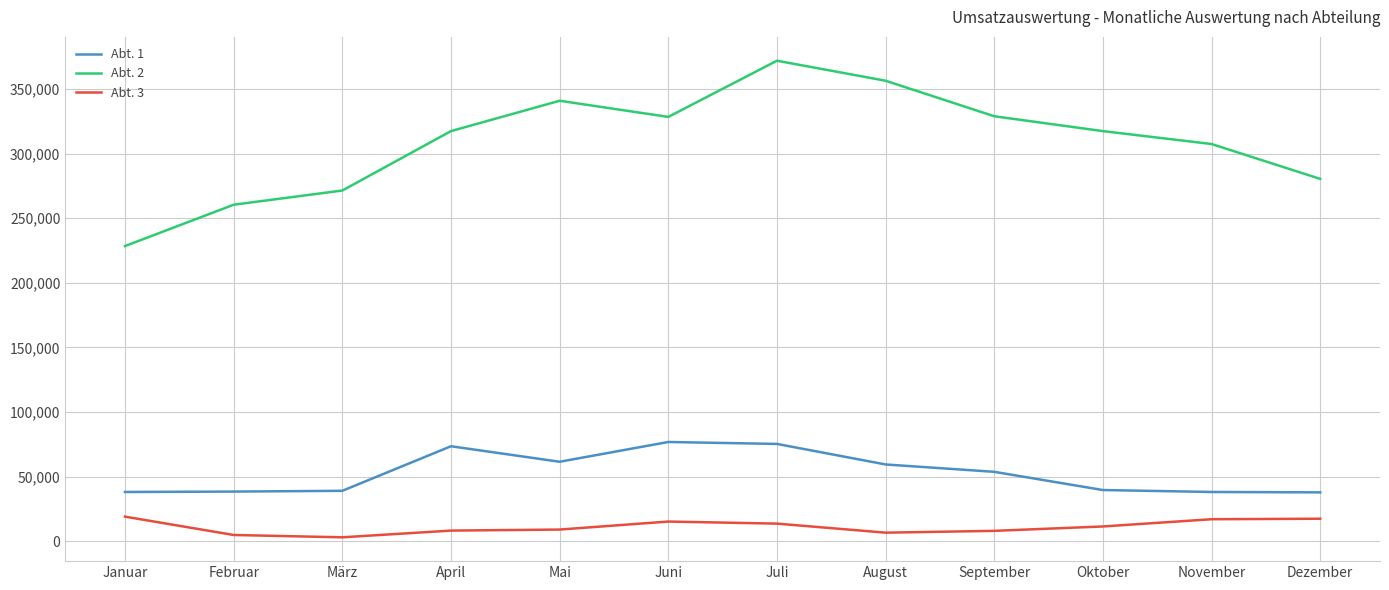

The Abt. 2 series shows 78269 at März. True or false?

False